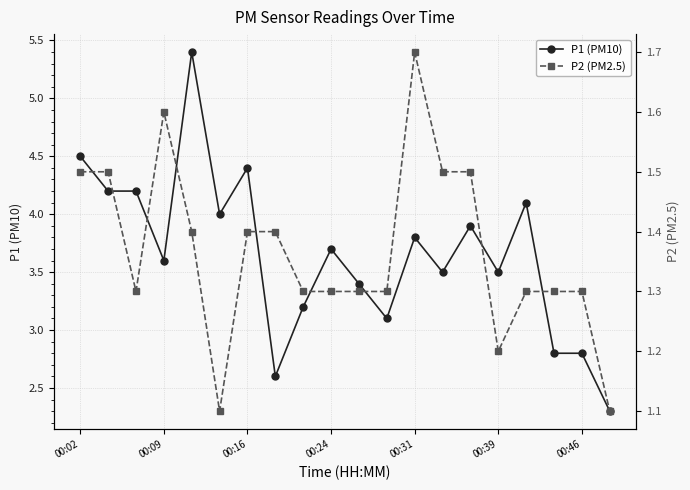

Between 13 and 19, which series saw the biggest shift?

P1 (PM10)